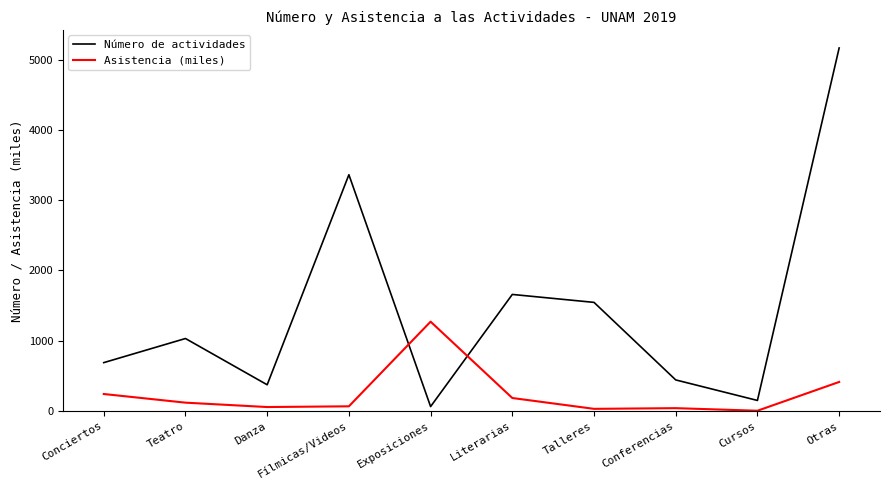

In Asistencia (miles), how many points are lower than both neighbors (excluding endpoints)?

3